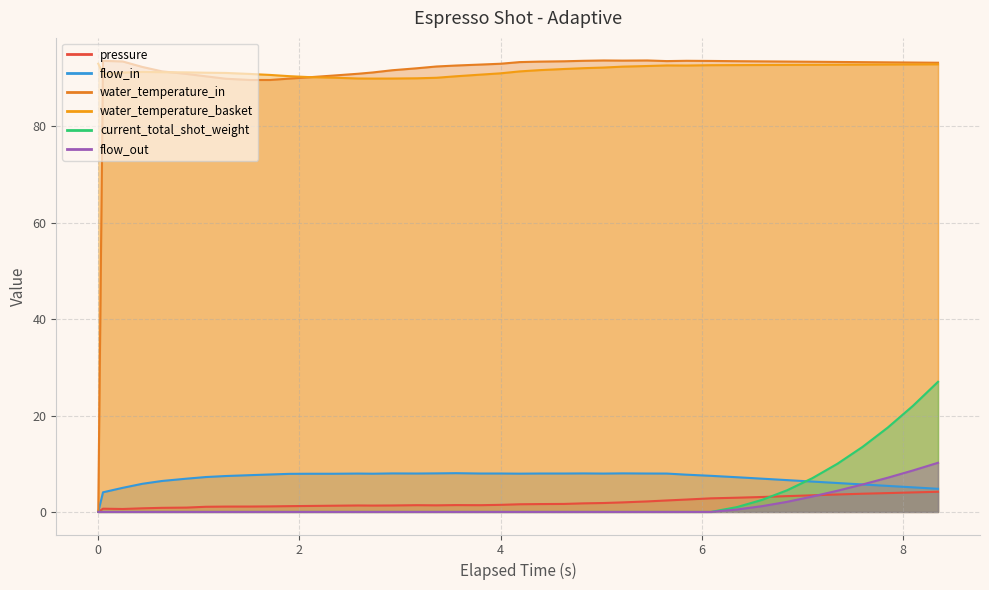

What are all the series names shown in the legend?

pressure, flow_in, water_temperature_in, water_temperature_basket, current_total_shot_weight, flow_out